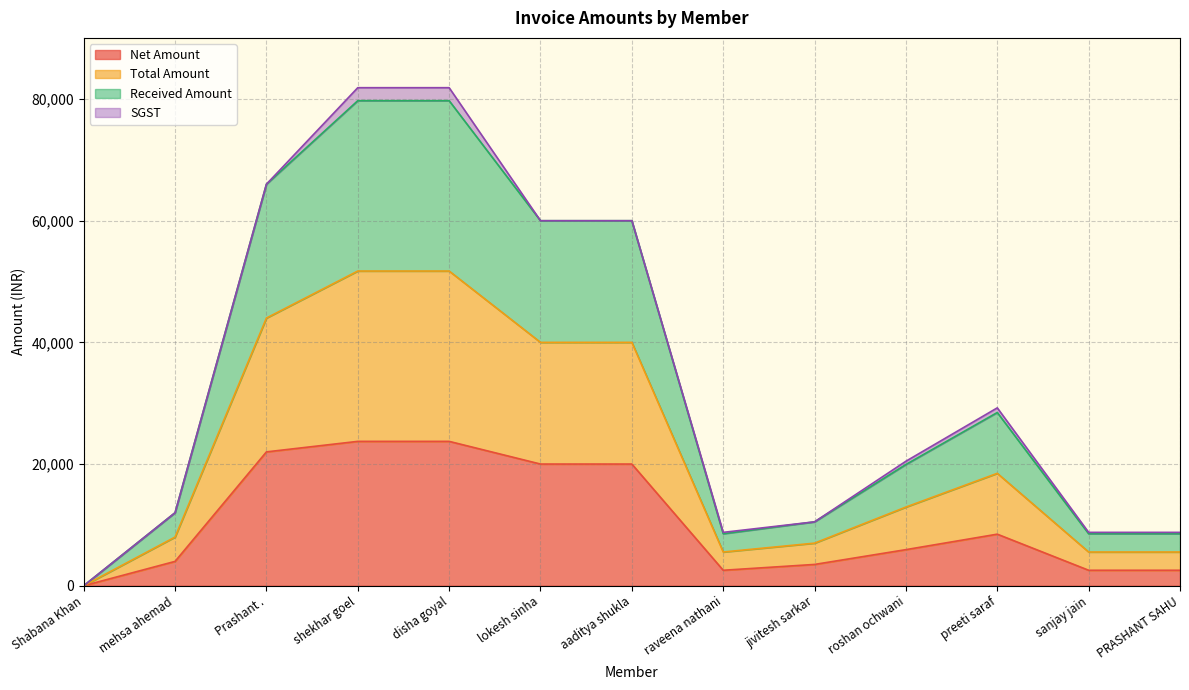

True or false: Net Amount and Total Amount intersect in this chart.

False